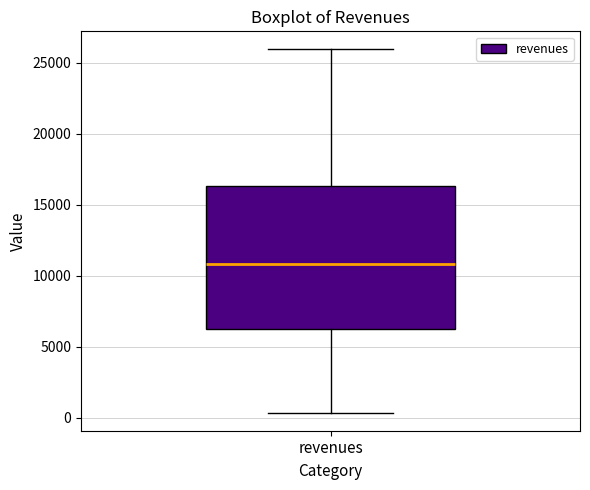

Where is the lower edge of the box for revenues on the y-axis? The values are not printed on the chart, so give them approximately, as read against the axis.

6000